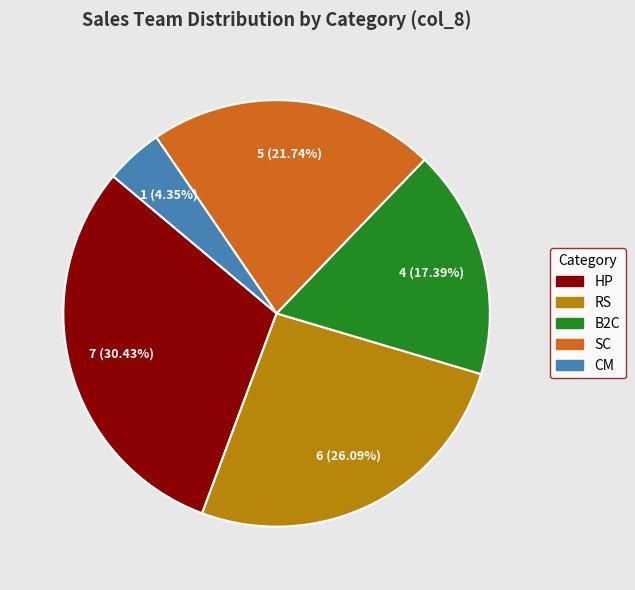

Does any single category account for the majority?

No